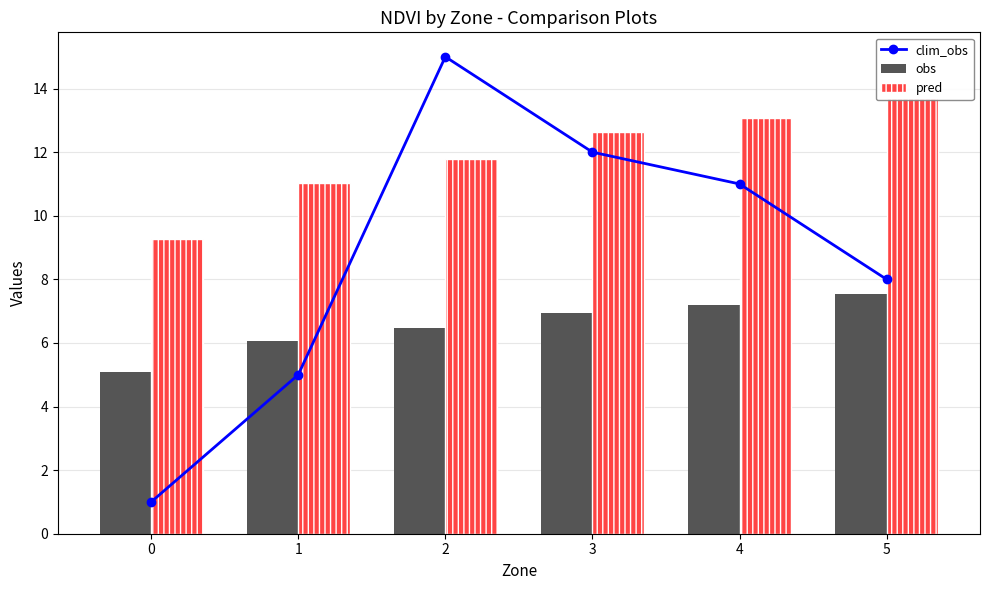

Reading left to right, list all the values displayed in this chart.

clim_obs: 1.0	5.0	15.0	12.0	11.0	8.0
obs: 5.1	6.1	6.5	6.9	7.2	7.5
pred: 9.3	11.0	11.8	12.6	13.1	13.7